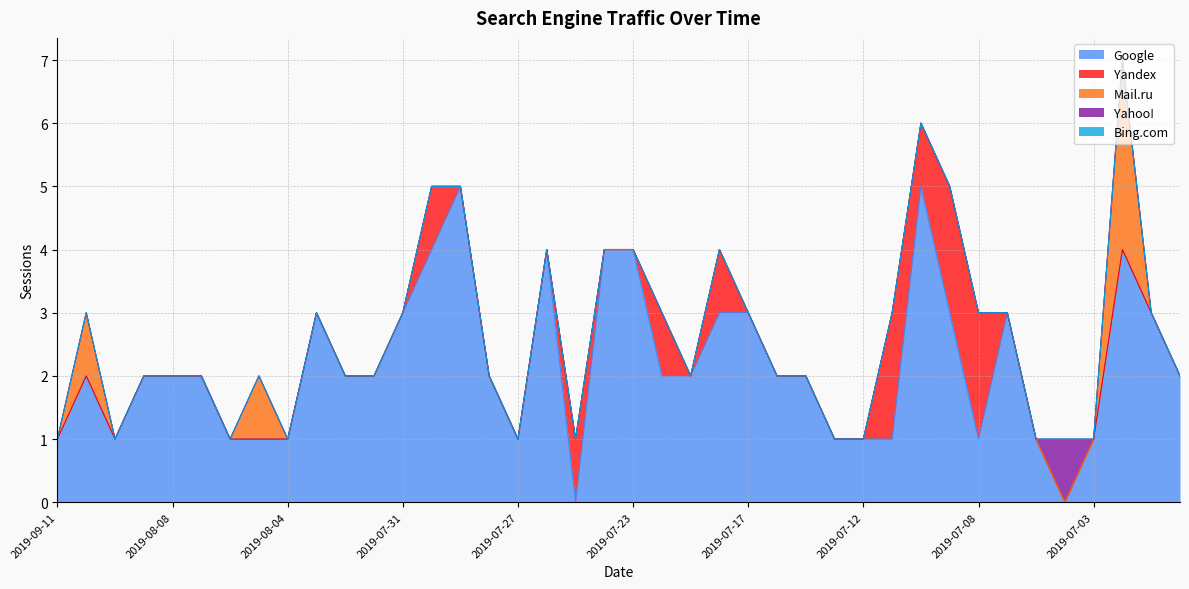

What is the label of the 17th point from the left?

2019-07-27